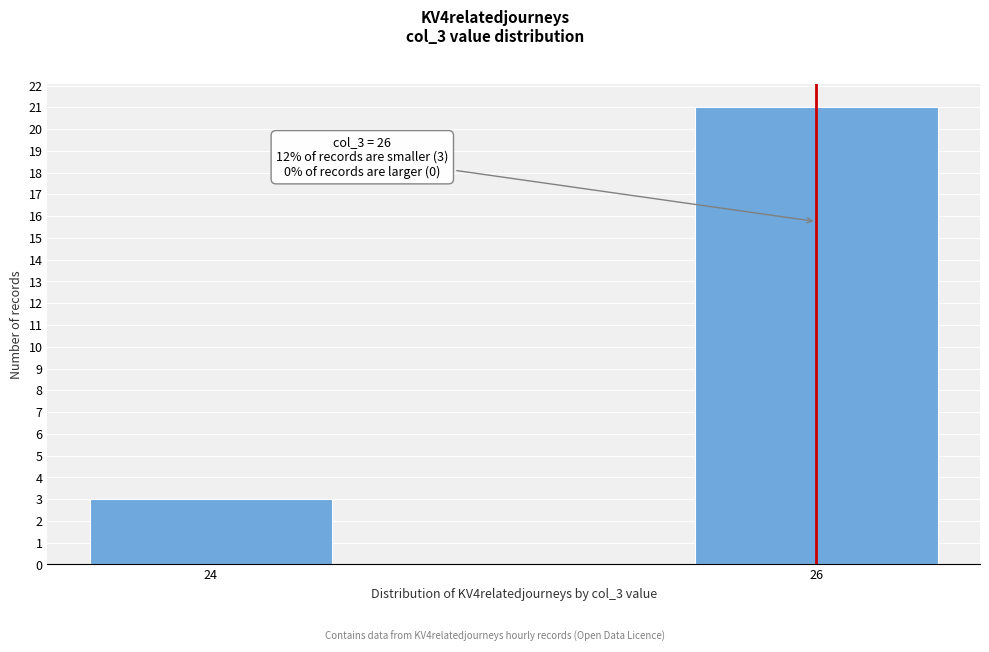

Reading left to right, what are all the values shown in this chart?

3	21